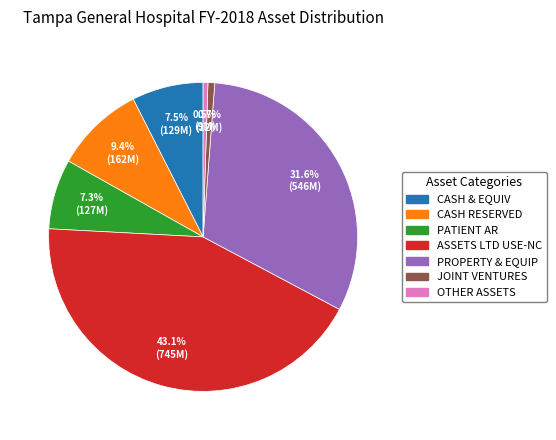

Is there any slice that represents more than half of the pie?

No